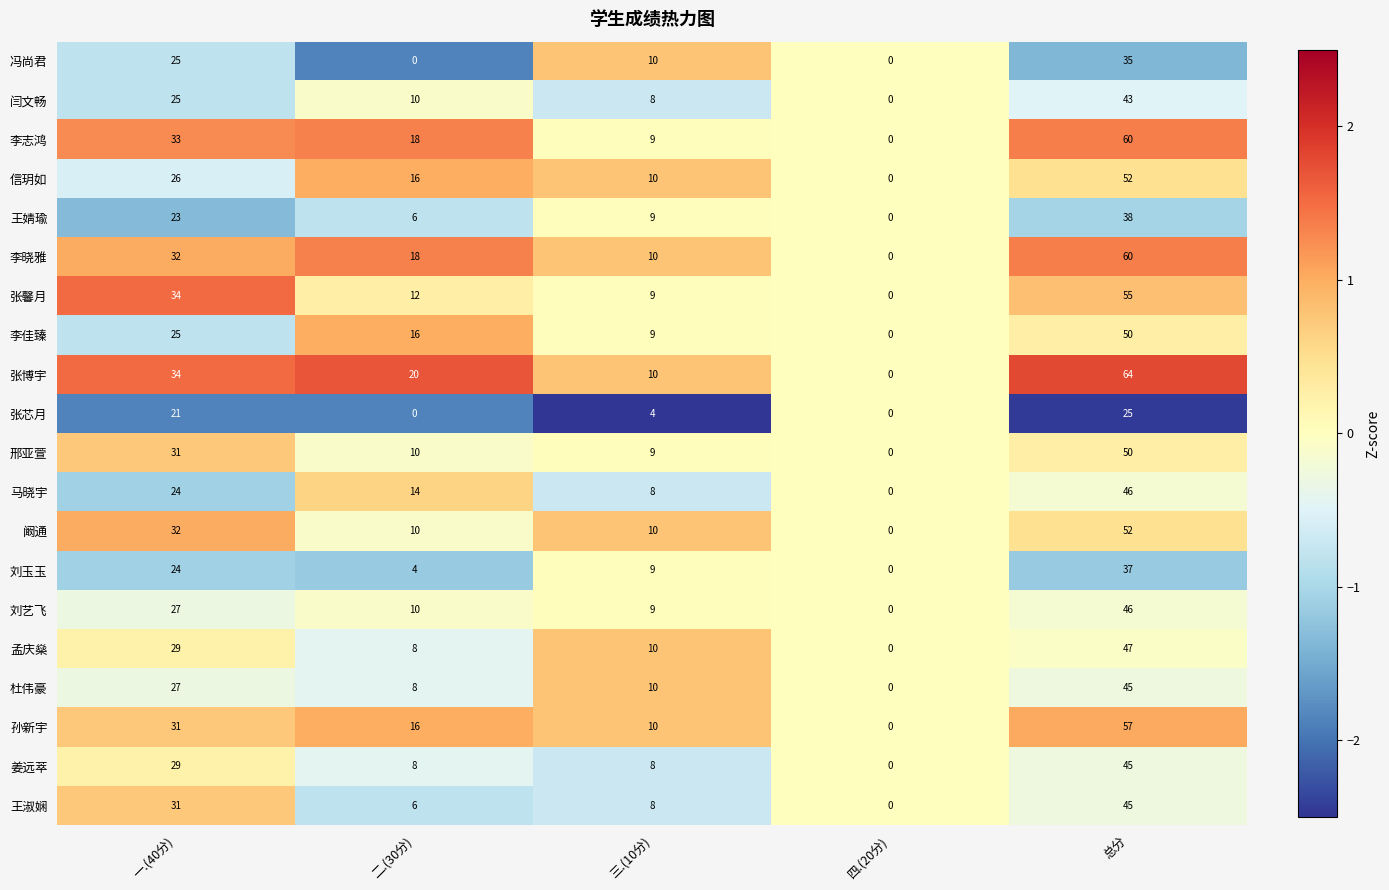

What is the maximum value shown in the chart?

64